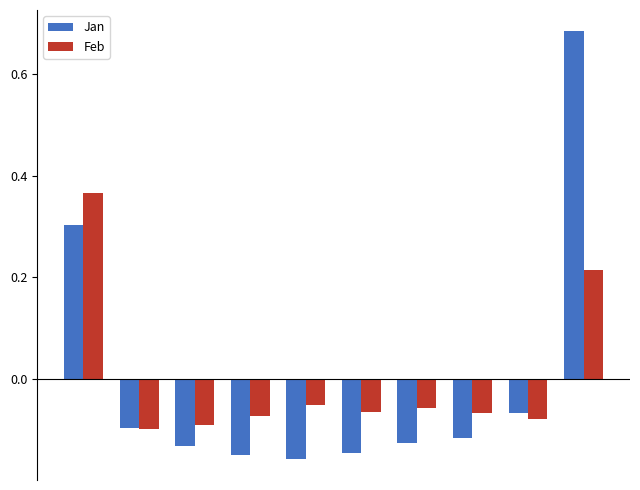

List the series in order of their peak value, highest first.

Jan, Feb